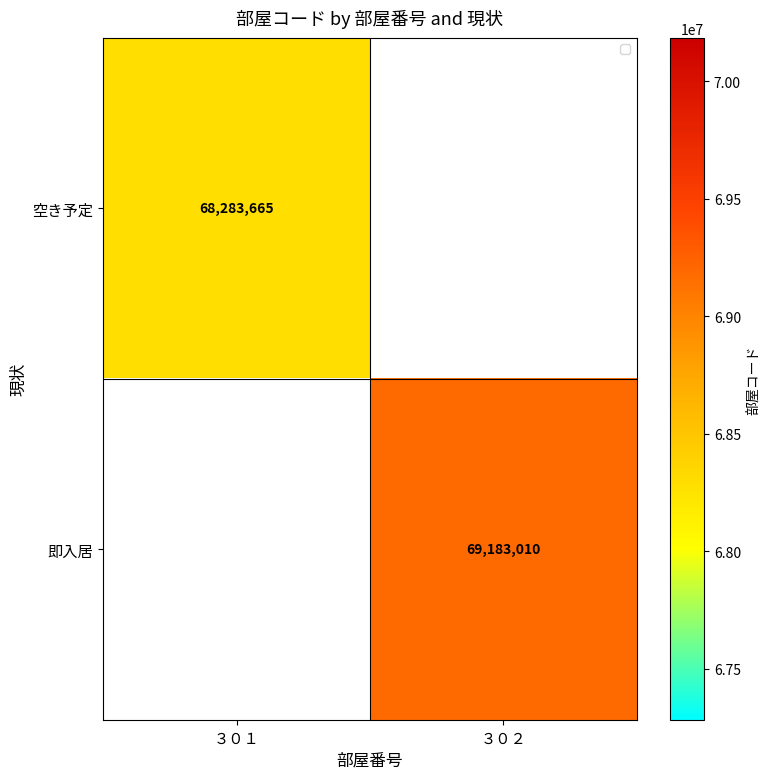

The value of 空き予定 at ３０１ is 68283665. True or false?

True